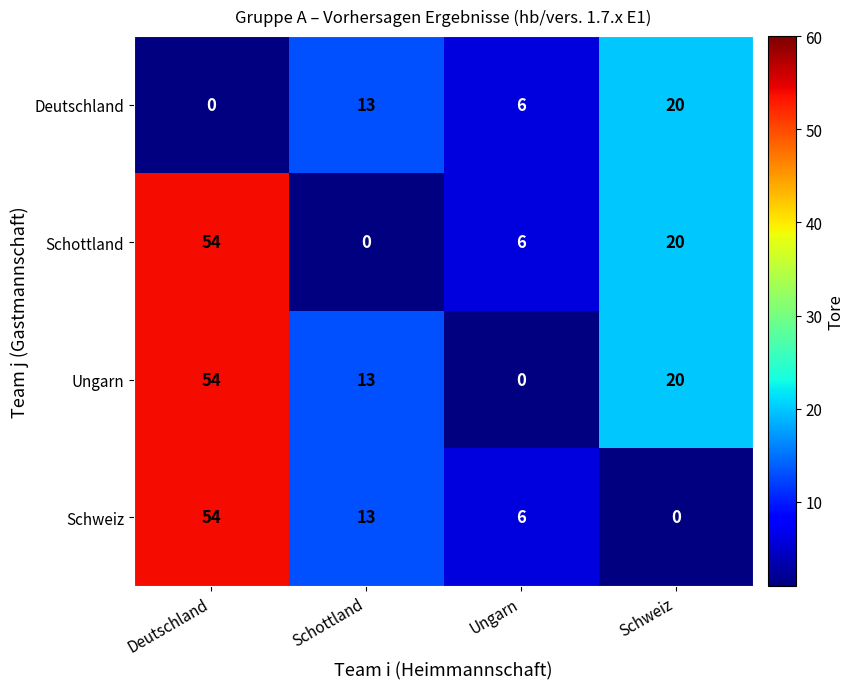

At which label does Schottland first exceed 20?

Deutschland